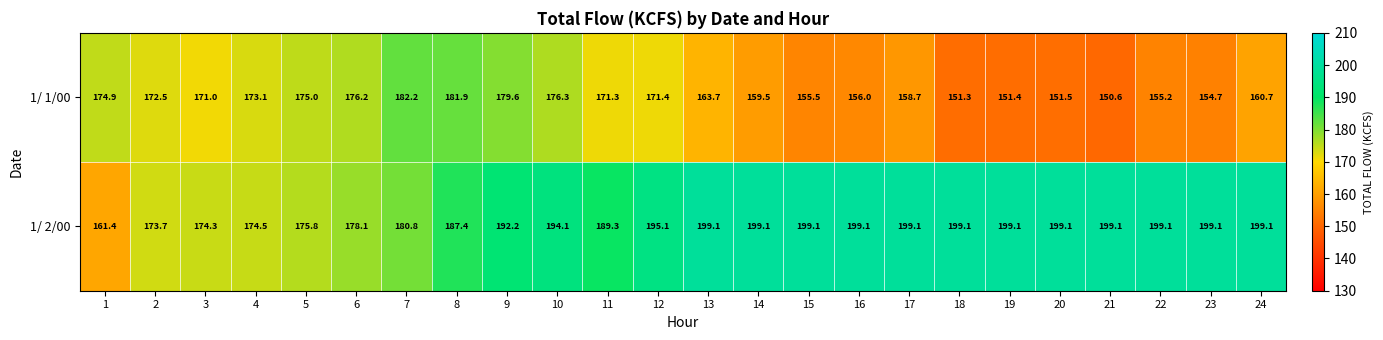

How many series are shown in this chart?

2